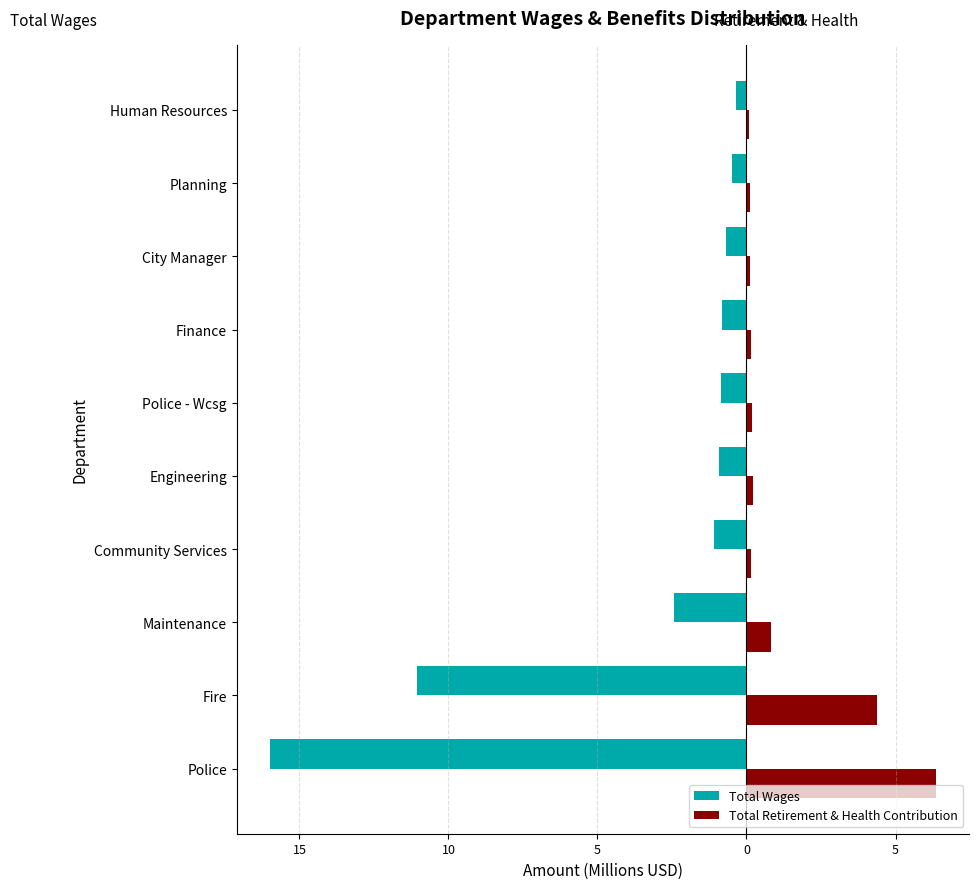

What are all the series names shown in the legend?

Total Wages, Total Retirement & Health Contribution